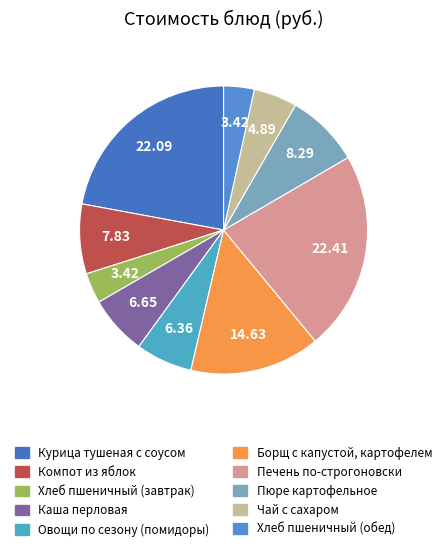

How many slices are in this pie chart?

10